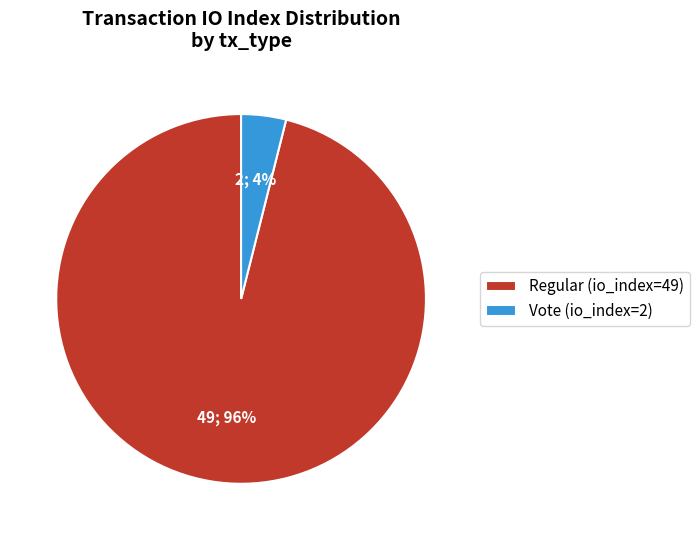

What is the largest slice in the pie chart?

Regular (io_index=49)